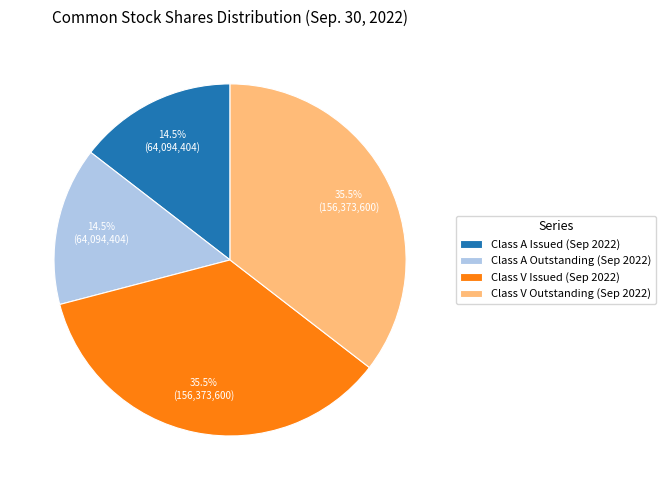

To the nearest percent, what is the difference between the largest and smallest slice percentages?

21%